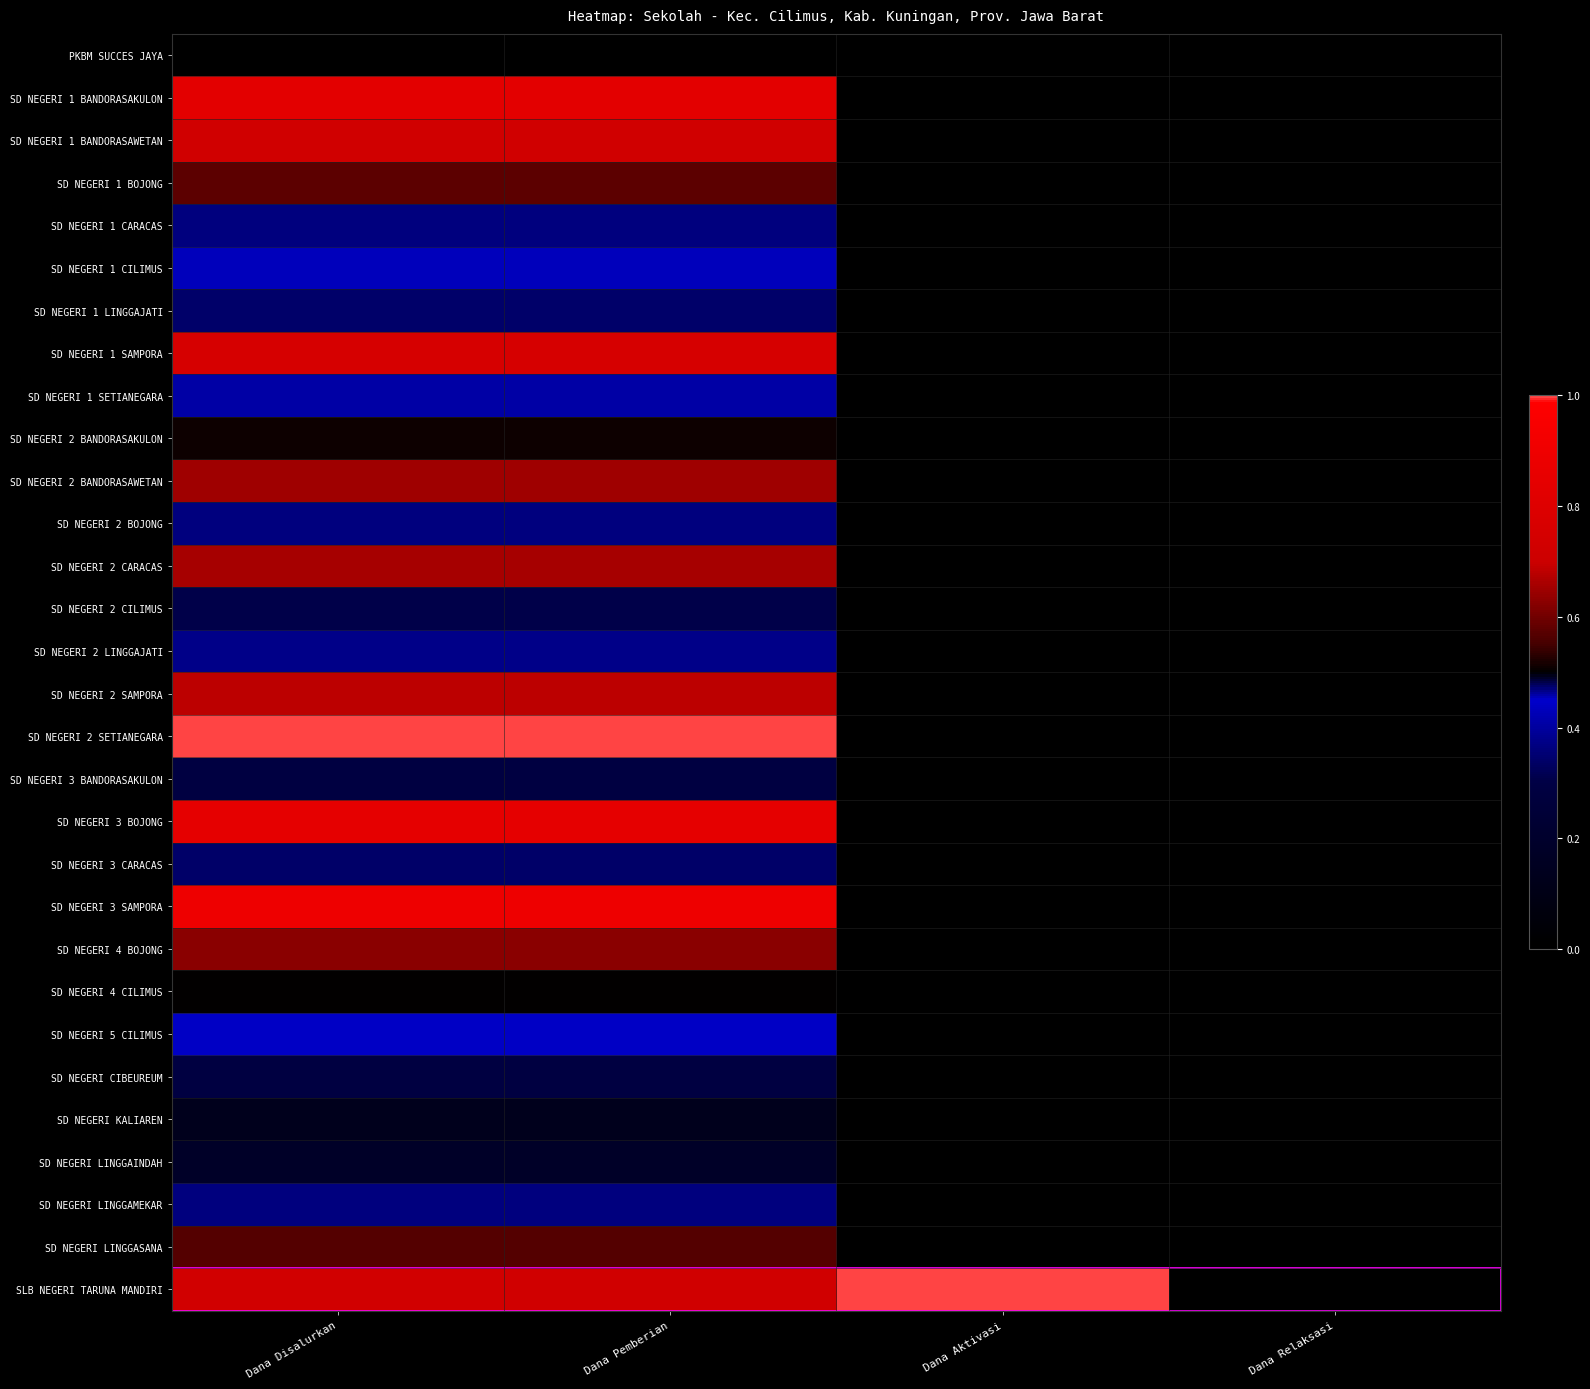

Which label corresponds to the largest value in the chart?

Dana Disalurkan